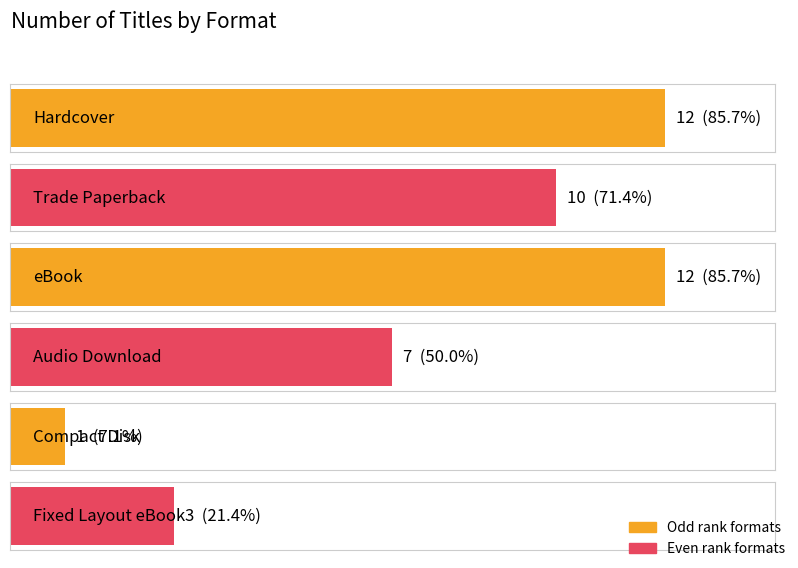

List the labels in order of value, smallest first.

Compact Disk, Fixed Layout eBook, Audio Download, Trade Paperback, Hardcover, eBook